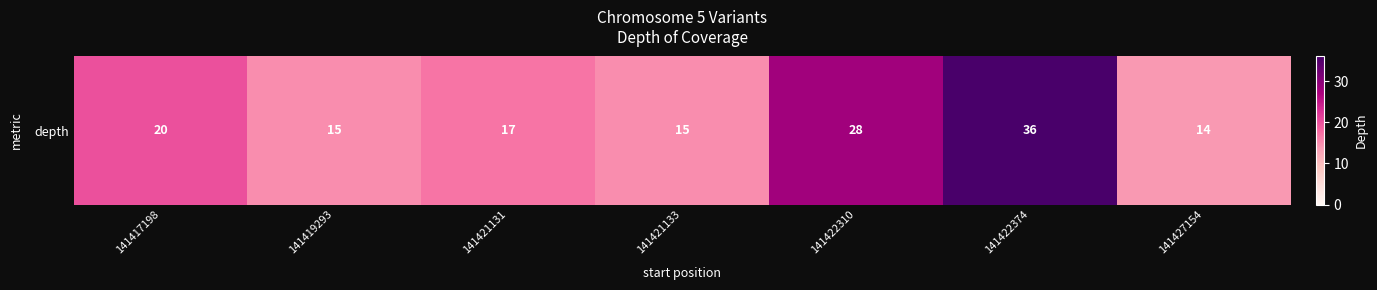

At which category does the chart reach its peak across all series?

141422374